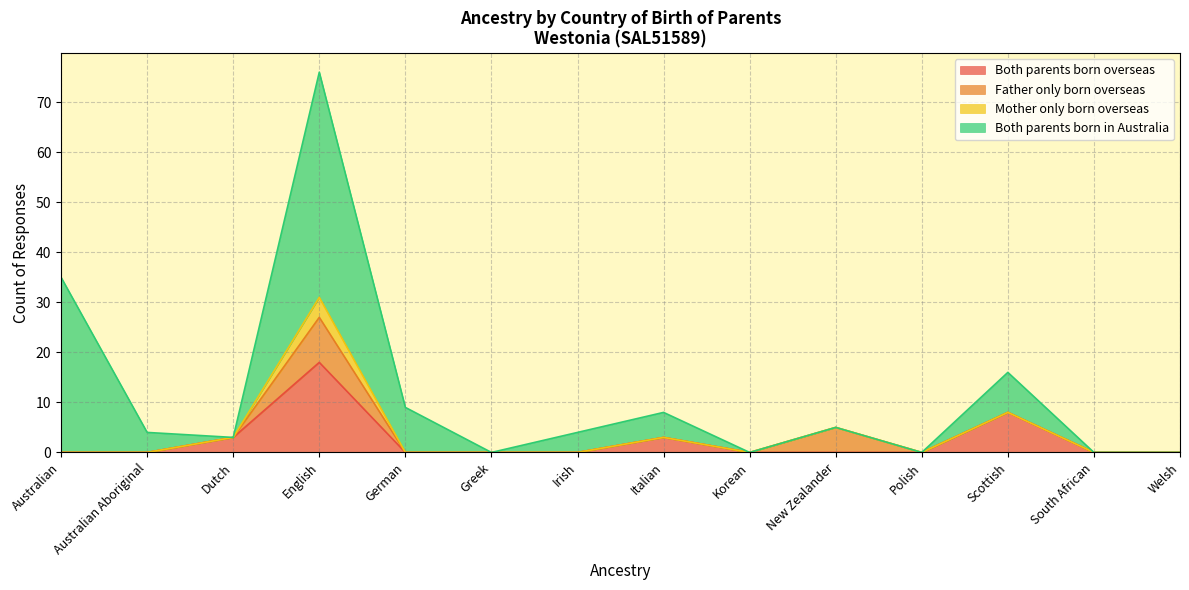

What is the label of the 11th point from the left?

Polish